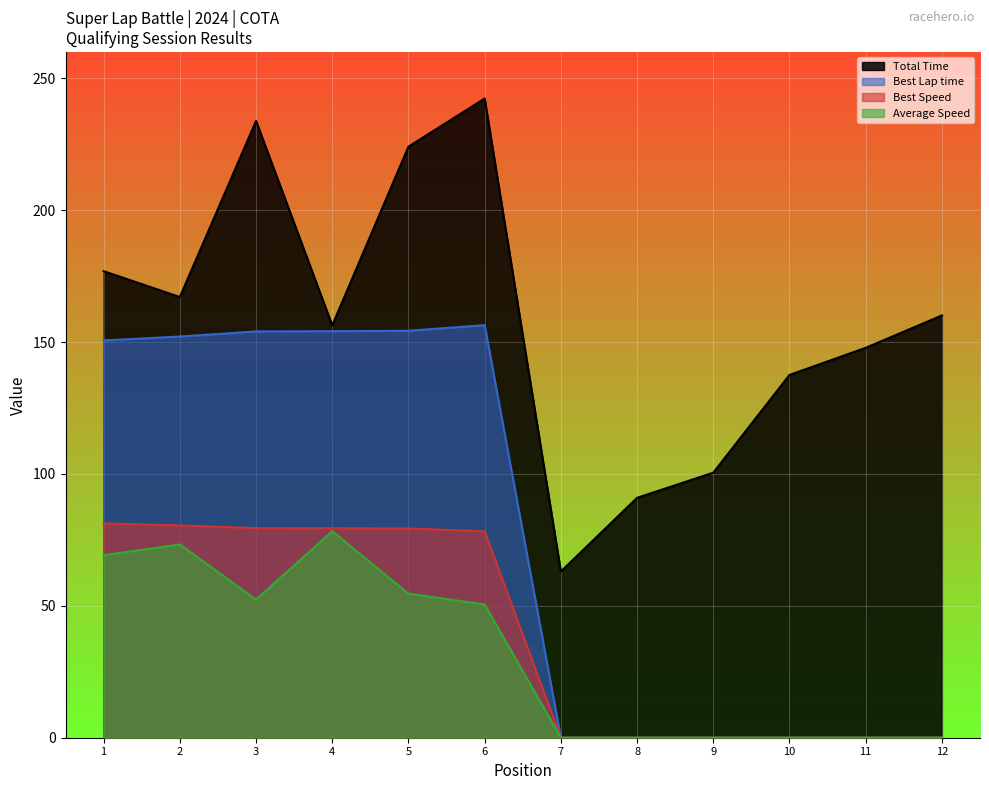

What is the minimum value for Total Time?

63.0